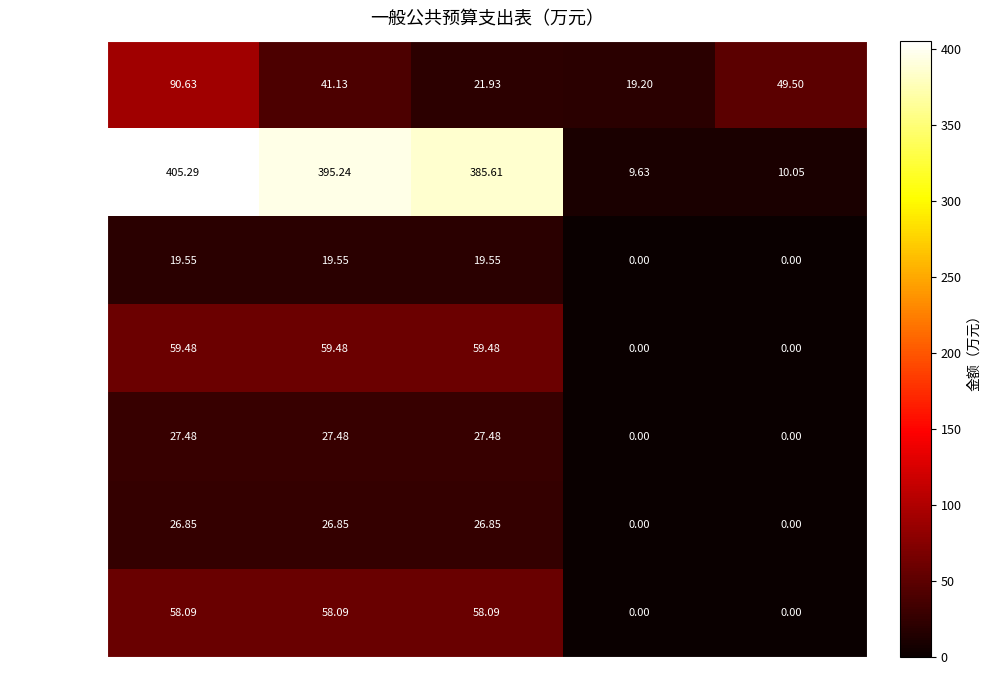

List the series in order of their peak value, highest first.

小学教育, 学前教育, 基本养老保险, 住房公积金, 职业年金, 事业单位医疗, 事业单位离退休